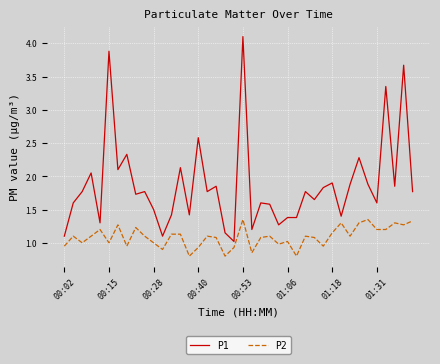

Which series has the largest range (max minus min)?

P1